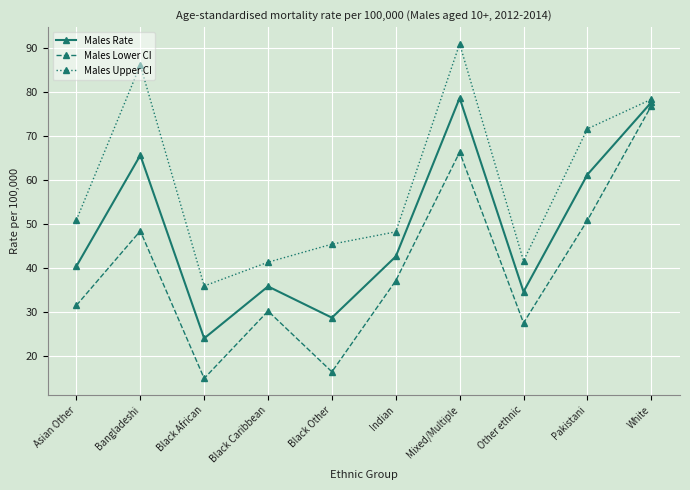

At White, list the series in order from smallest to largest.

Males Lower CI, Males Rate, Males Upper CI